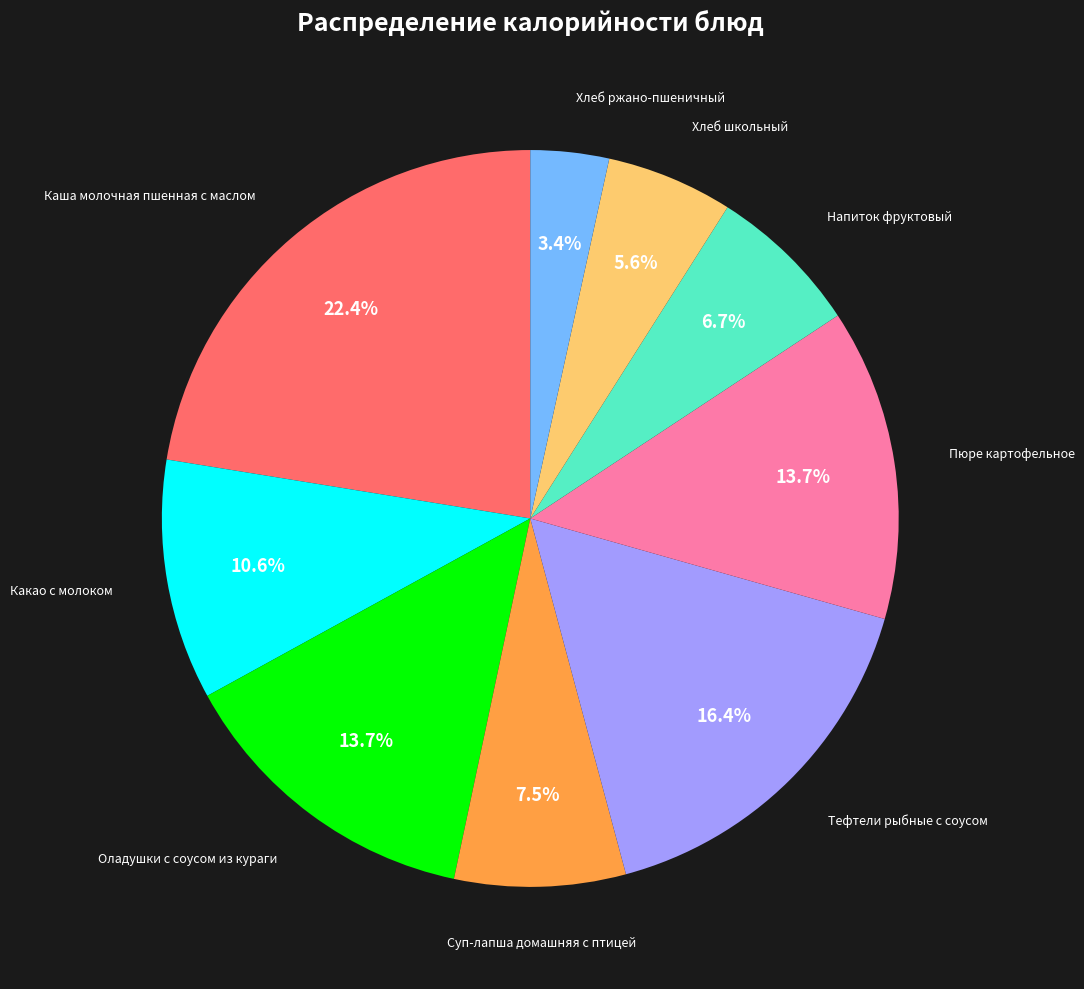

Does any single category account for the majority?

No